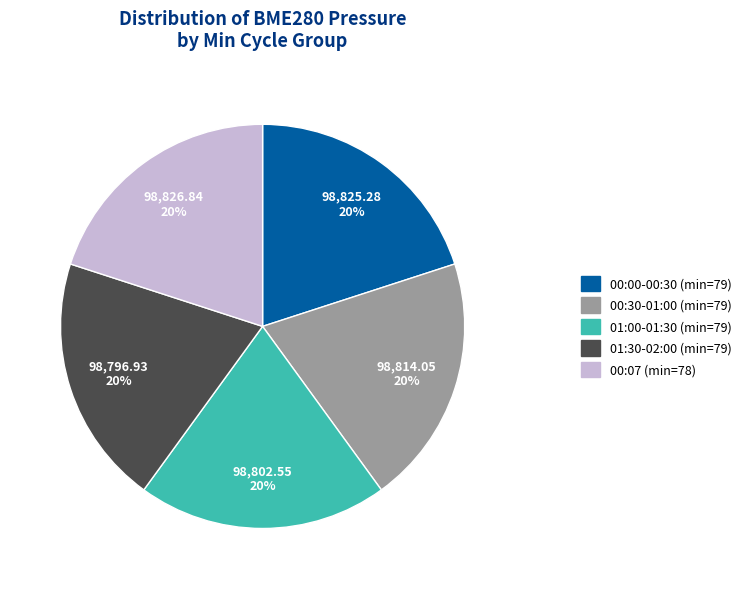

What is the ratio of the value at 01:00-01:30 (min=79) to the value at 01:30-02:00 (min=79)?

1.0